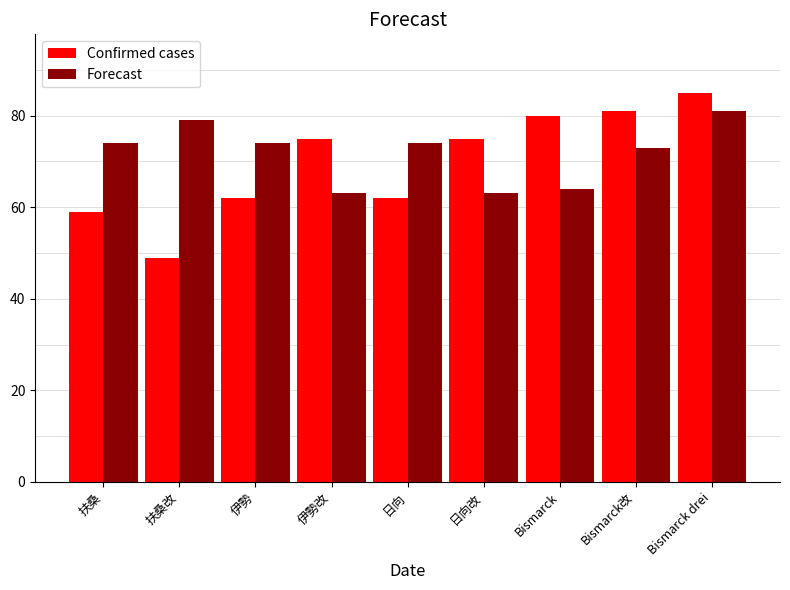

Rank the series by their maximum value, from lowest to highest.

Forecast, Confirmed cases